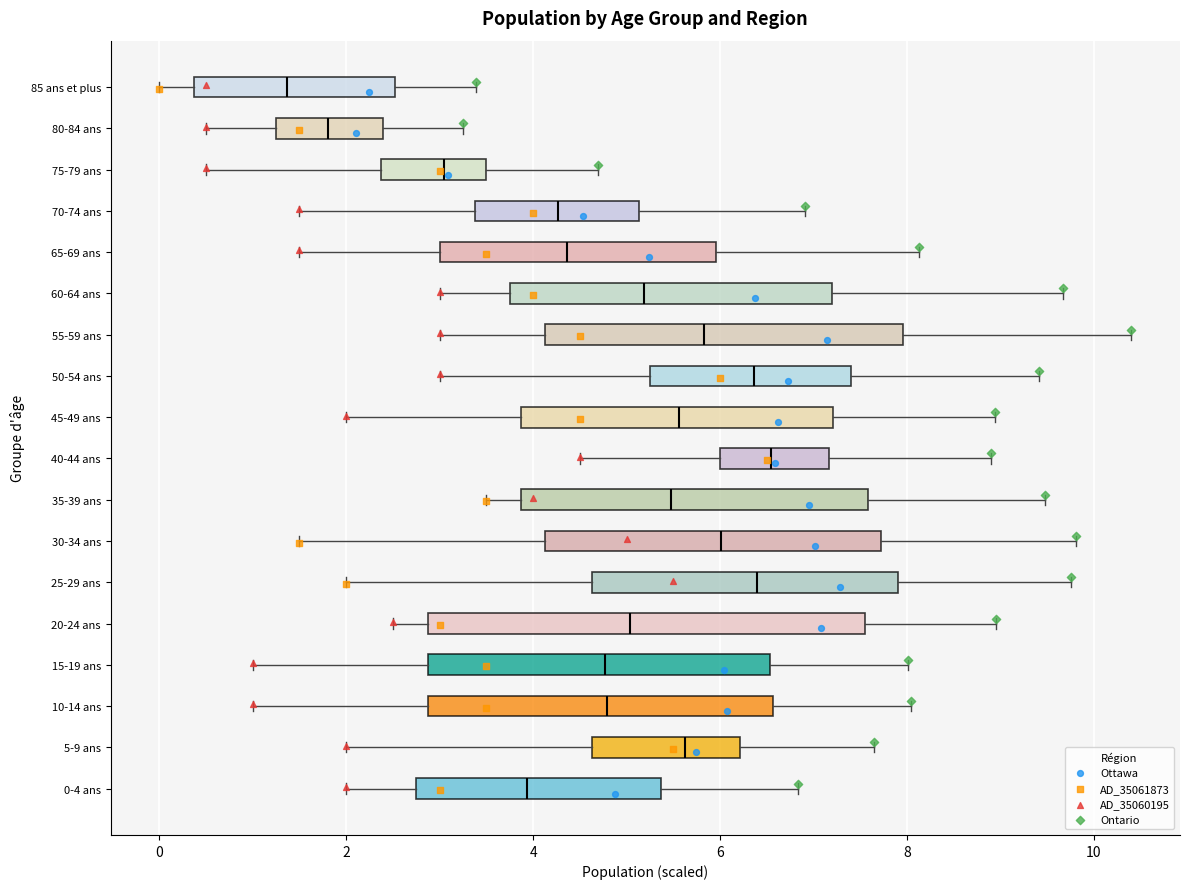

Reading bottom to top, read every box against the x-axis: the position of its median line, the range the box covers, and the ends of its whiskers. The values are not printed on the chart, so give them approximately, as read against the axis.

0-4 ans: median 4.0, box 2.8 to 5.4, whiskers 2.0 to 6.8
5-9 ans: median 5.6, box 4.6 to 6.2, whiskers 2.0 to 7.6
10-14 ans: median 4.8, box 2.8 to 6.6, whiskers 1.0 to 8.0
15-19 ans: median 4.8, box 2.8 to 6.6, whiskers 1.0 to 8.0
20-24 ans: median 5.0, box 2.8 to 7.6, whiskers 2.6 to 9.0
25-29 ans: median 6.4, box 4.6 to 8.0, whiskers 2.0 to 9.8
30-34 ans: median 6.0, box 4.2 to 7.8, whiskers 1.6 to 9.8
35-39 ans: median 5.4, box 3.8 to 7.6, whiskers 3.6 to 9.4
40-44 ans: median 6.6, box 6.0 to 7.2, whiskers 4.6 to 9.0
45-49 ans: median 5.6, box 3.8 to 7.2, whiskers 2.0 to 9.0
50-54 ans: median 6.4, box 5.2 to 7.4, whiskers 3.0 to 9.4
55-59 ans: median 5.8, box 4.2 to 8.0, whiskers 3.0 to 10.4
60-64 ans: median 5.2, box 3.8 to 7.2, whiskers 3.0 to 9.6
65-69 ans: median 4.4, box 3.0 to 6.0, whiskers 1.6 to 8.2
70-74 ans: median 4.2, box 3.4 to 5.2, whiskers 1.6 to 7.0
75-79 ans: median 3.0, box 2.4 to 3.4, whiskers 0.6 to 4.6
80-84 ans: median 1.8, box 1.2 to 2.4, whiskers 0.6 to 3.2
85 ans et plus: median 1.4, box 0.4 to 2.6, whiskers 0.0 to 3.4